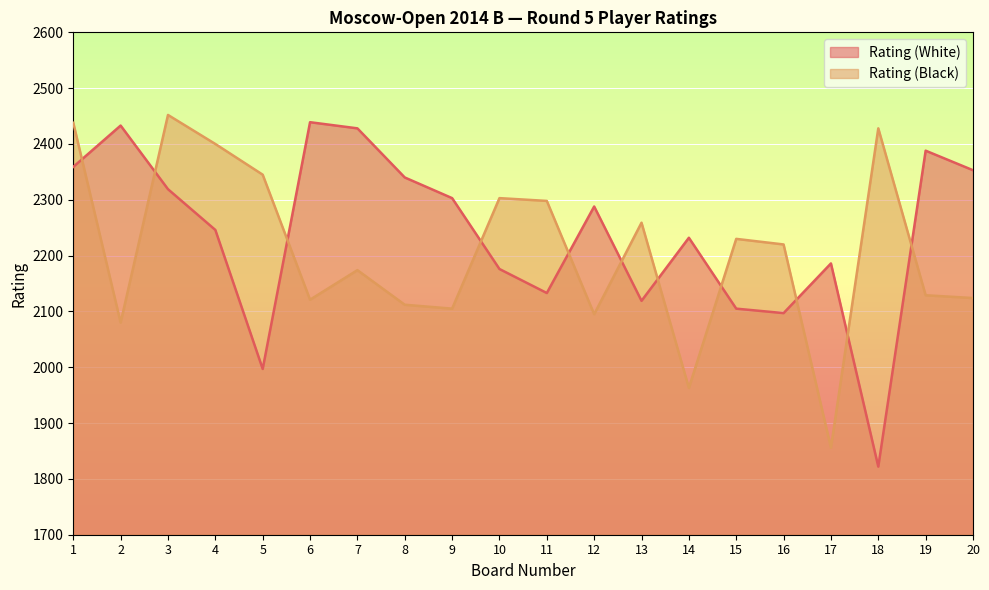

Reading left to right, transcribe all the data shown in this chart.

Rating (White): 1=2359	2=2433	3=2319	4=2246	5=1997	6=2439	7=2428	8=2340	9=2303	10=2176	11=2133	12=2288	13=2119	14=2232	15=2105	16=2097	17=2186	18=1822	19=2388	20=2353
Rating (Black): 1=2438	2=2080	3=2452	4=2400	5=2345	6=2121	7=2174	8=2112	9=2105	10=2303	11=2298	12=2095	13=2259	14=1963	15=2230	16=2220	17=1856	18=2428	19=2129	20=2124